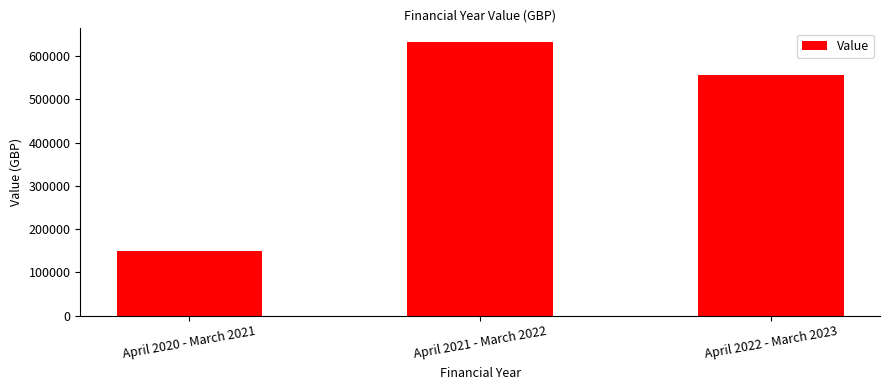

Reading left to right, list all the values displayed in this chart.

April 2020 - March 2021=150000	April 2021 - March 2022=632282	April 2022 - March 2023=556420